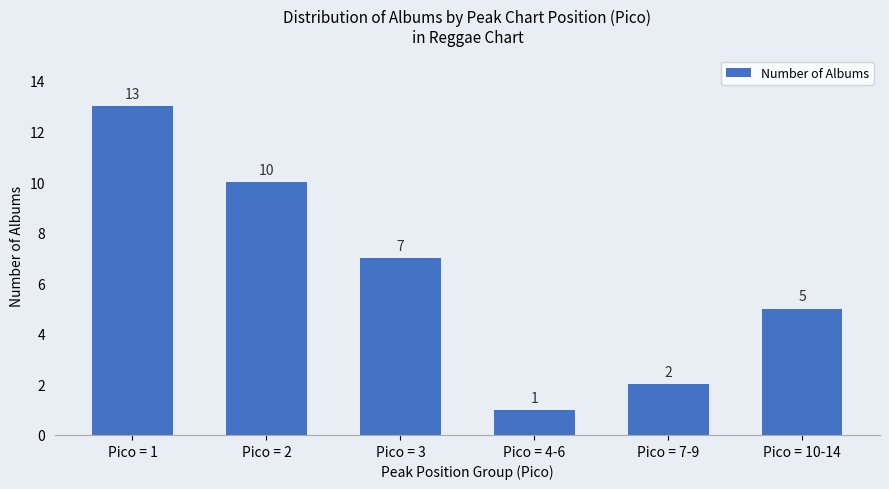

How many series are shown in this chart?

1